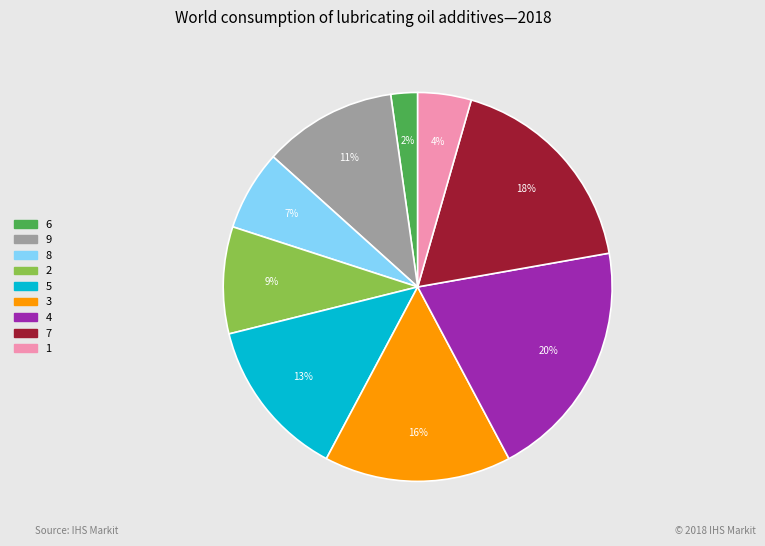

To the nearest percent, what is the difference between the largest and smallest slice percentages?

18%